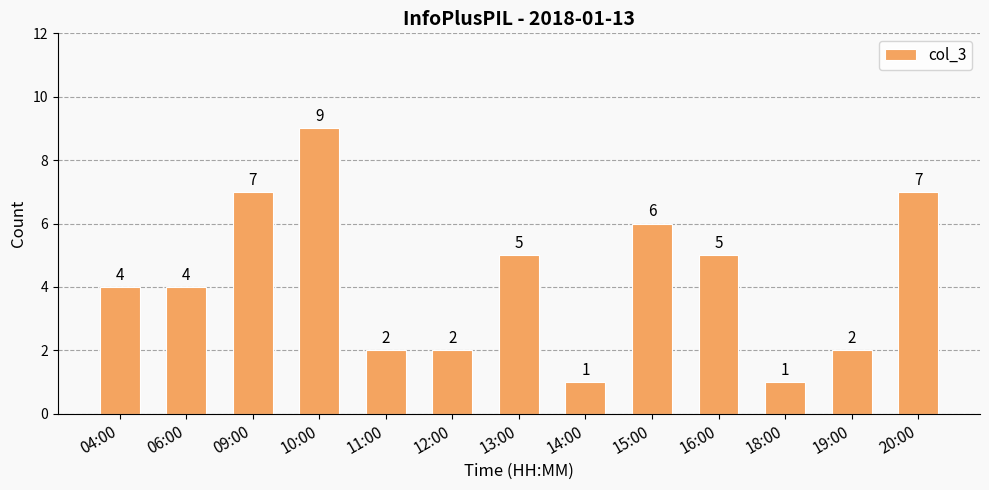

What is the difference between the second highest and minimum values?

6